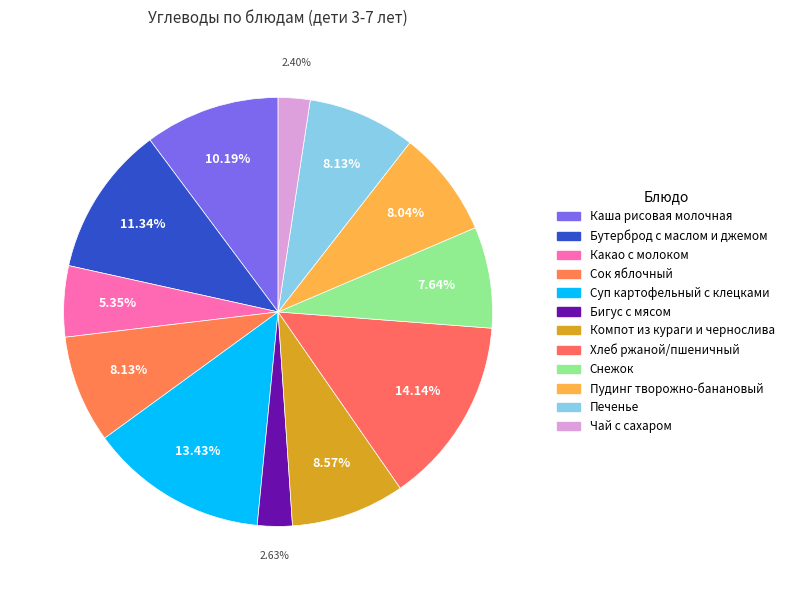

Does any single category account for the majority?

No